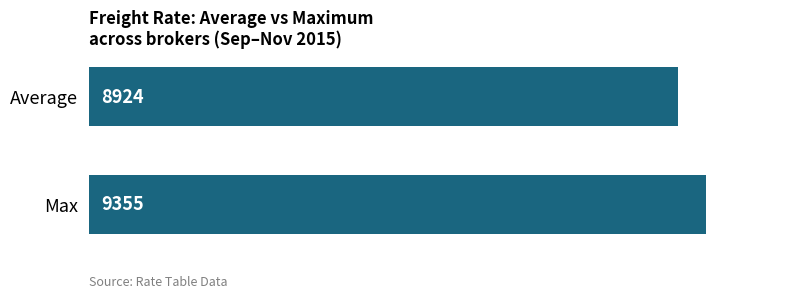

Which category has the highest value across all series?

Max